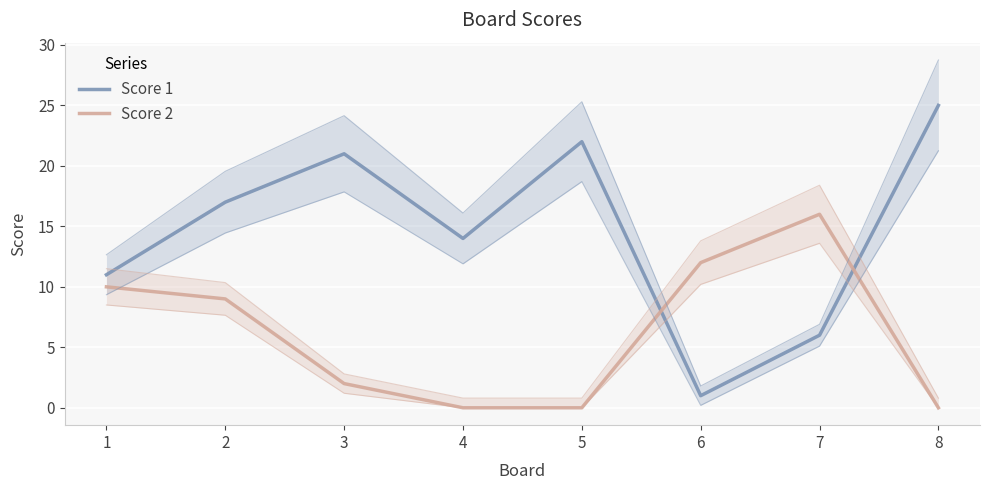

Where is the first local minimum for Score 1?

4